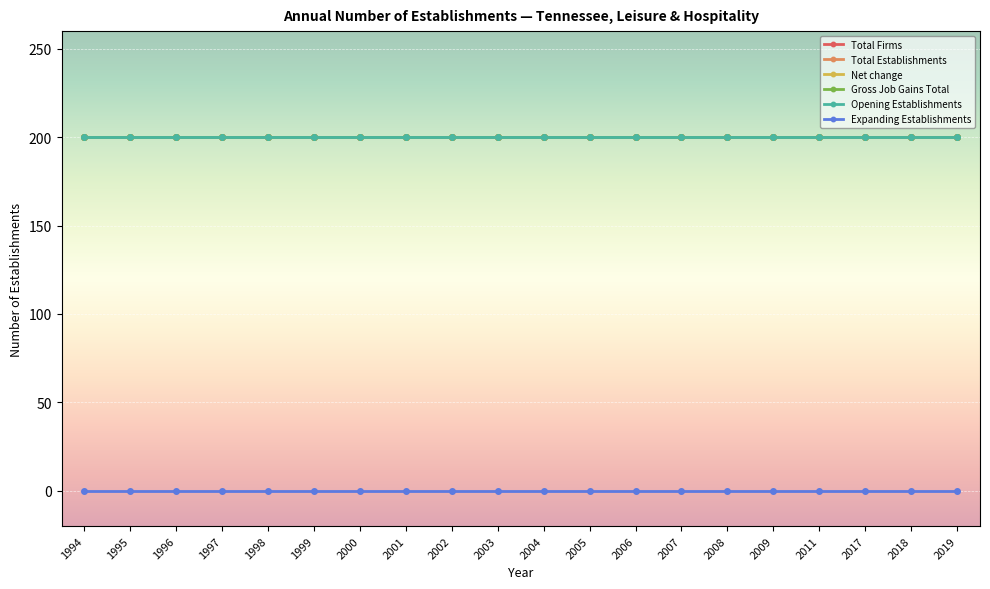

True or false: Gross Job Gains Total has more than 0 points higher than both neighbors.

False